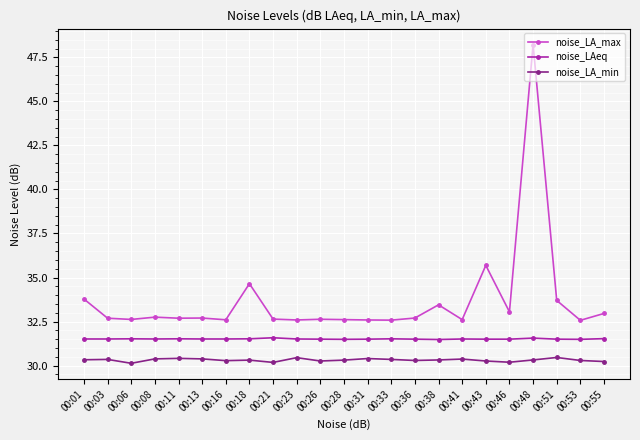

True or false: noise_LA_max has more than 2 points higher than both neighbors.

True